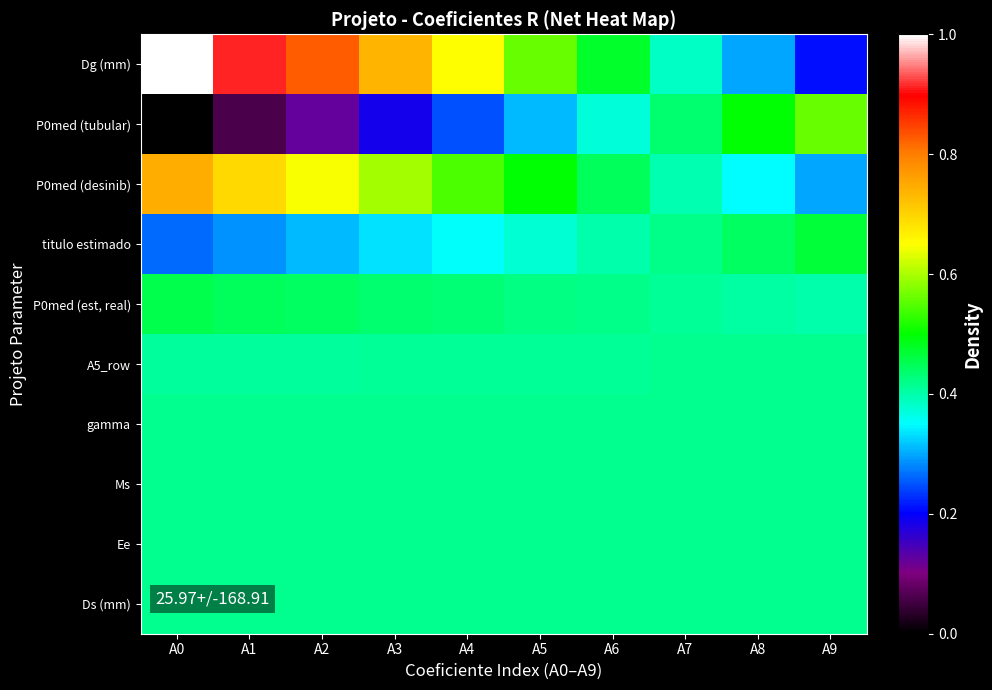

Reading right to left, extract all data points from this chart.

Dg (mm): A9=0.2	A8=0.3	A7=0.4	A6=0.5	A5=0.6	A4=0.6	A3=0.7	A2=0.8	A1=0.9	A0=1.0
P0med (tubular): A9=0.6	A8=0.5	A7=0.4	A6=0.4	A5=0.3	A4=0.2	A3=0.2	A2=0.1	A1=0.1	A0=0.0
P0med (desinib): A9=0.3	A8=0.3	A7=0.4	A6=0.4	A5=0.5	A4=0.5	A3=0.6	A2=0.6	A1=0.7	A0=0.7
titulo estimado: A9=0.5	A8=0.4	A7=0.4	A6=0.4	A5=0.4	A4=0.4	A3=0.3	A2=0.3	A1=0.3	A0=0.3
P0med (est, real): A9=0.4	A8=0.4	A7=0.4	A6=0.4	A5=0.4	A4=0.4	A3=0.4	A2=0.4	A1=0.4	A0=0.5
A5_row: A9=0.4	A8=0.4	A7=0.4	A6=0.4	A5=0.4	A4=0.4	A3=0.4	A2=0.4	A1=0.4	A0=0.4
gamma: A9=0.4	A8=0.4	A7=0.4	A6=0.4	A5=0.4	A4=0.4	A3=0.4	A2=0.4	A1=0.4	A0=0.4
Ms: A9=0.4	A8=0.4	A7=0.4	A6=0.4	A5=0.4	A4=0.4	A3=0.4	A2=0.4	A1=0.4	A0=0.4
Ee: A9=0.4	A8=0.4	A7=0.4	A6=0.4	A5=0.4	A4=0.4	A3=0.4	A2=0.4	A1=0.4	A0=0.4
Ds (mm): A9=0.4	A8=0.4	A7=0.4	A6=0.4	A5=0.4	A4=0.4	A3=0.4	A2=0.4	A1=0.4	A0=0.4